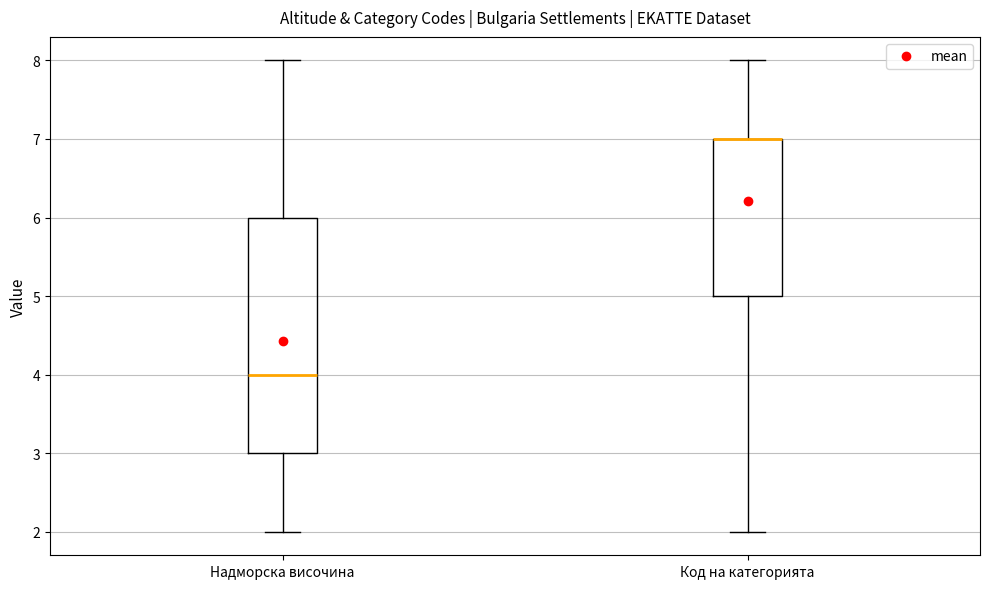

Reading left to right, transcribe this box plot: for each box, give where its median line is, the range the box spans, and where its two whiskers end, as read against the y-axis. The values are not printed on the chart, so give them approximately, as read against the axis.

Надморска височина: median 4, box 3 to 6, whiskers 2 to 8
Код на категорията: median 7 (drawn on the box's upper edge), box 5 to 7, whiskers 2 to 8